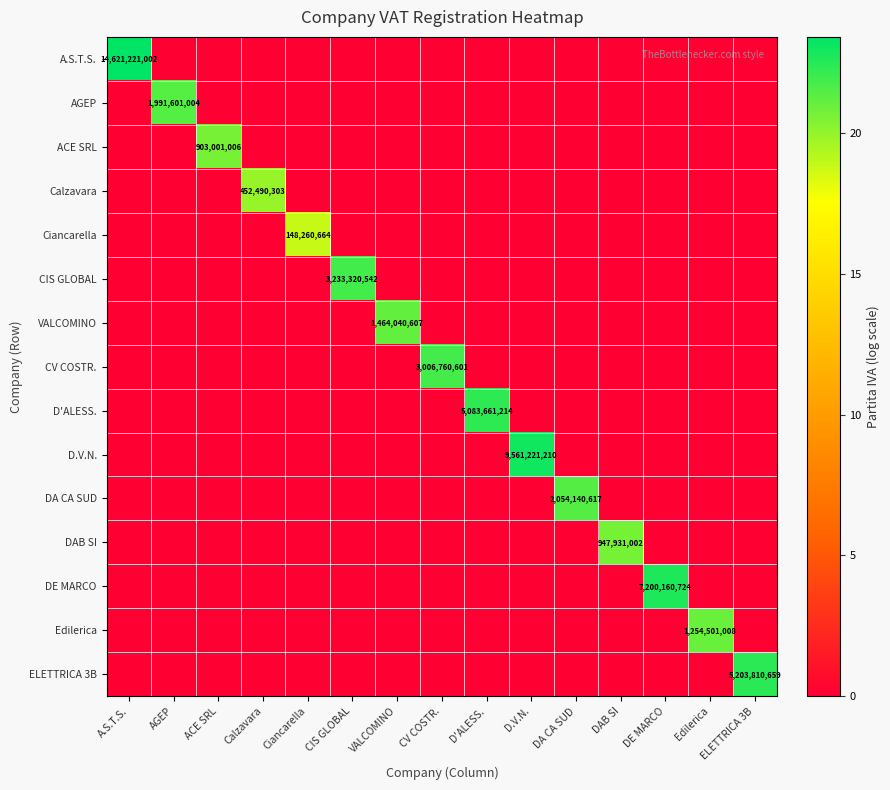

What is the highest value of the ACE SRL series?

20.6